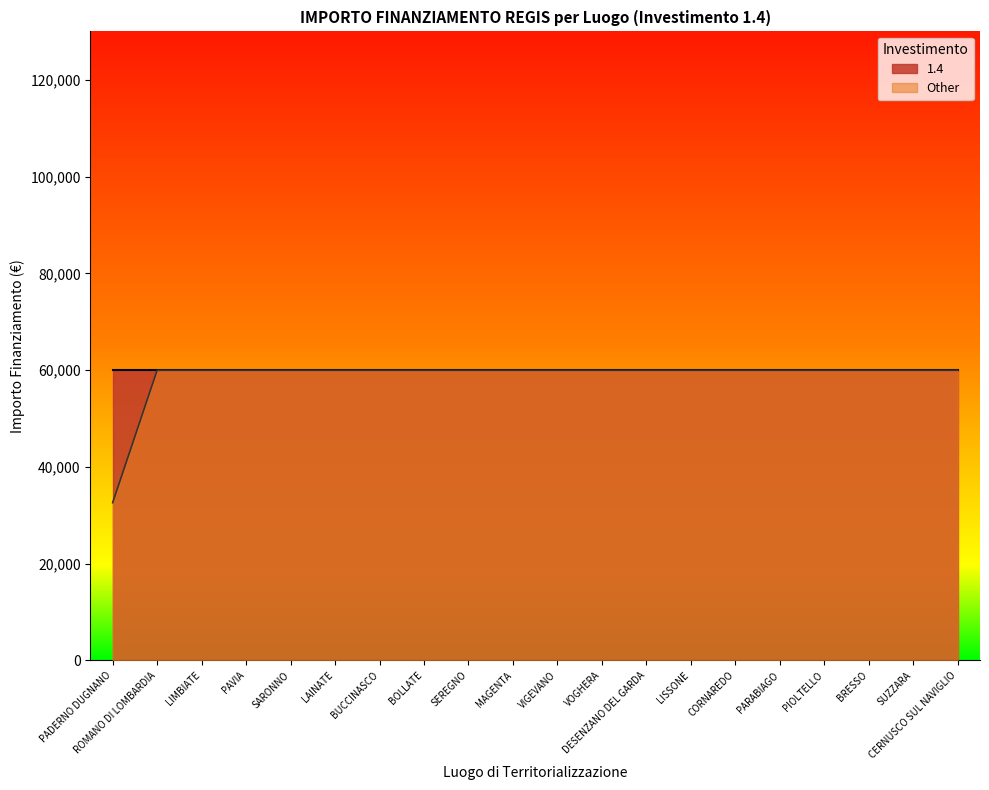

Approximately how many times larger is the value at LIMBIATE compared to PAVIA?

1.0